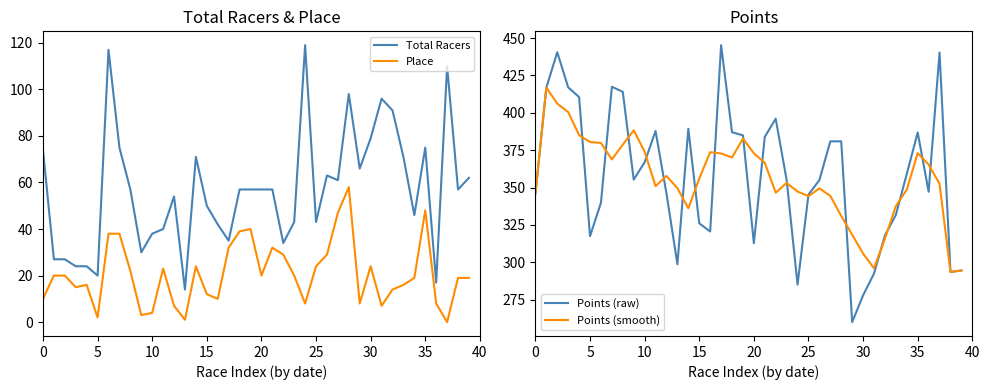

What is the difference between the second highest and second lowest values in the Points (smooth) series?

111.6